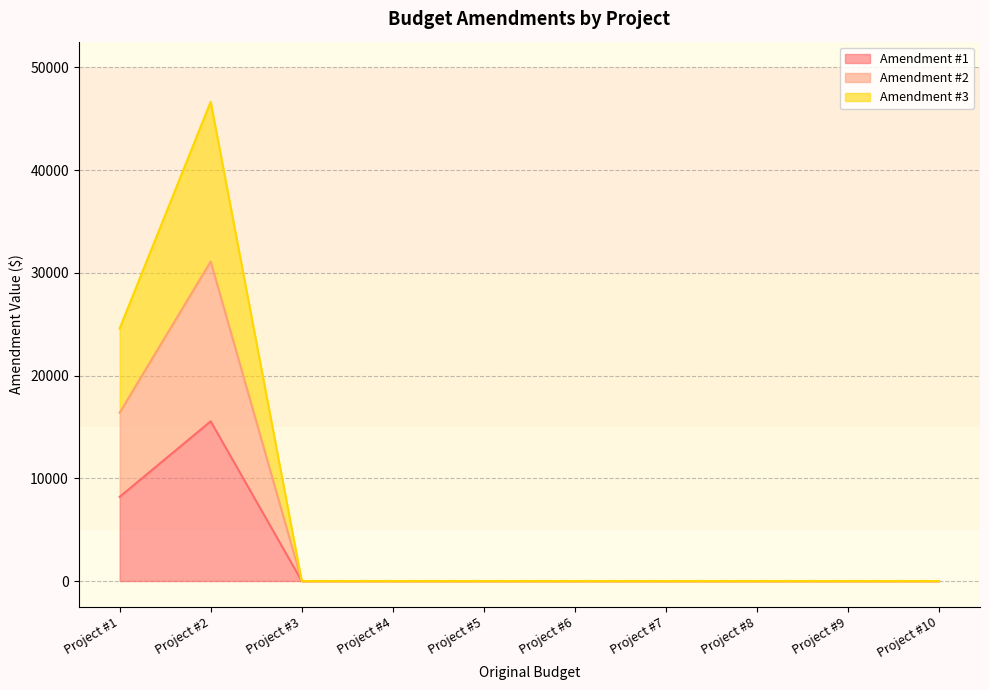

What are all the series names shown in the legend?

Amendment #1, Amendment #2, Amendment #3